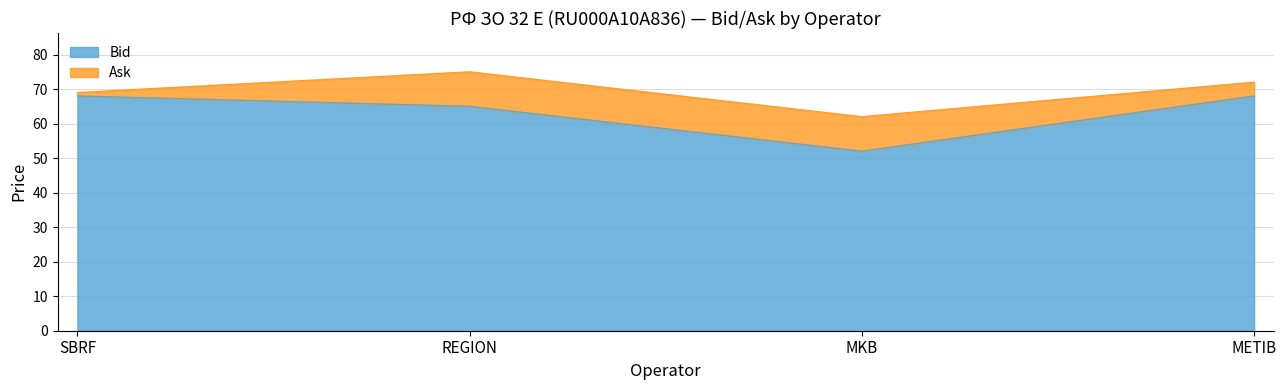

Count the Bid values in the range 65 to 68.

3